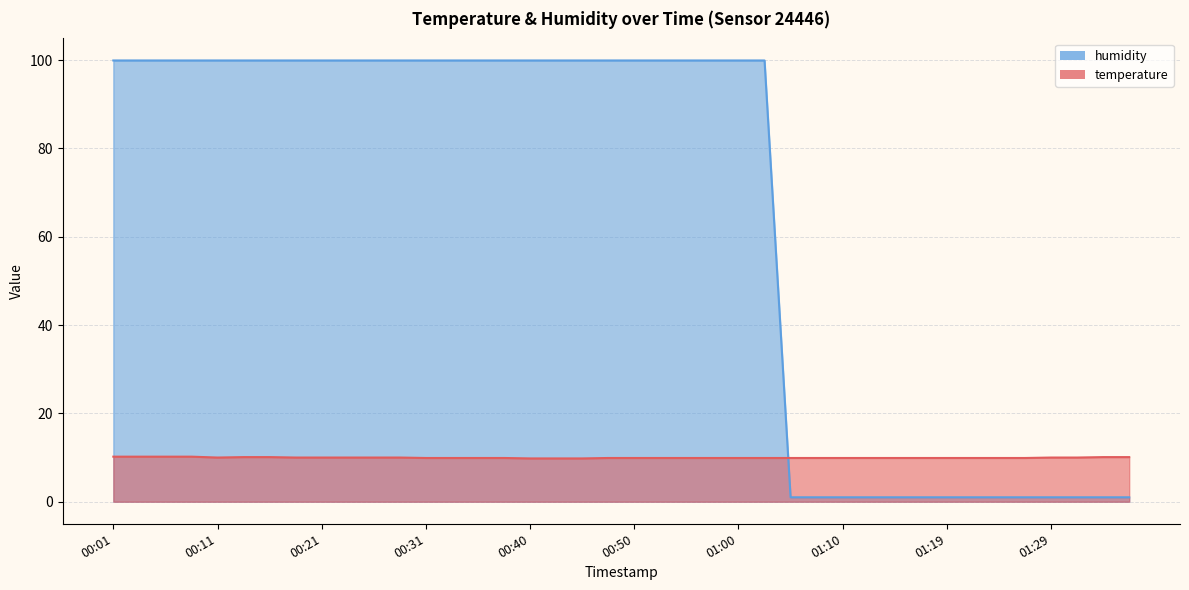

Which category has the highest value across all series?

00:01